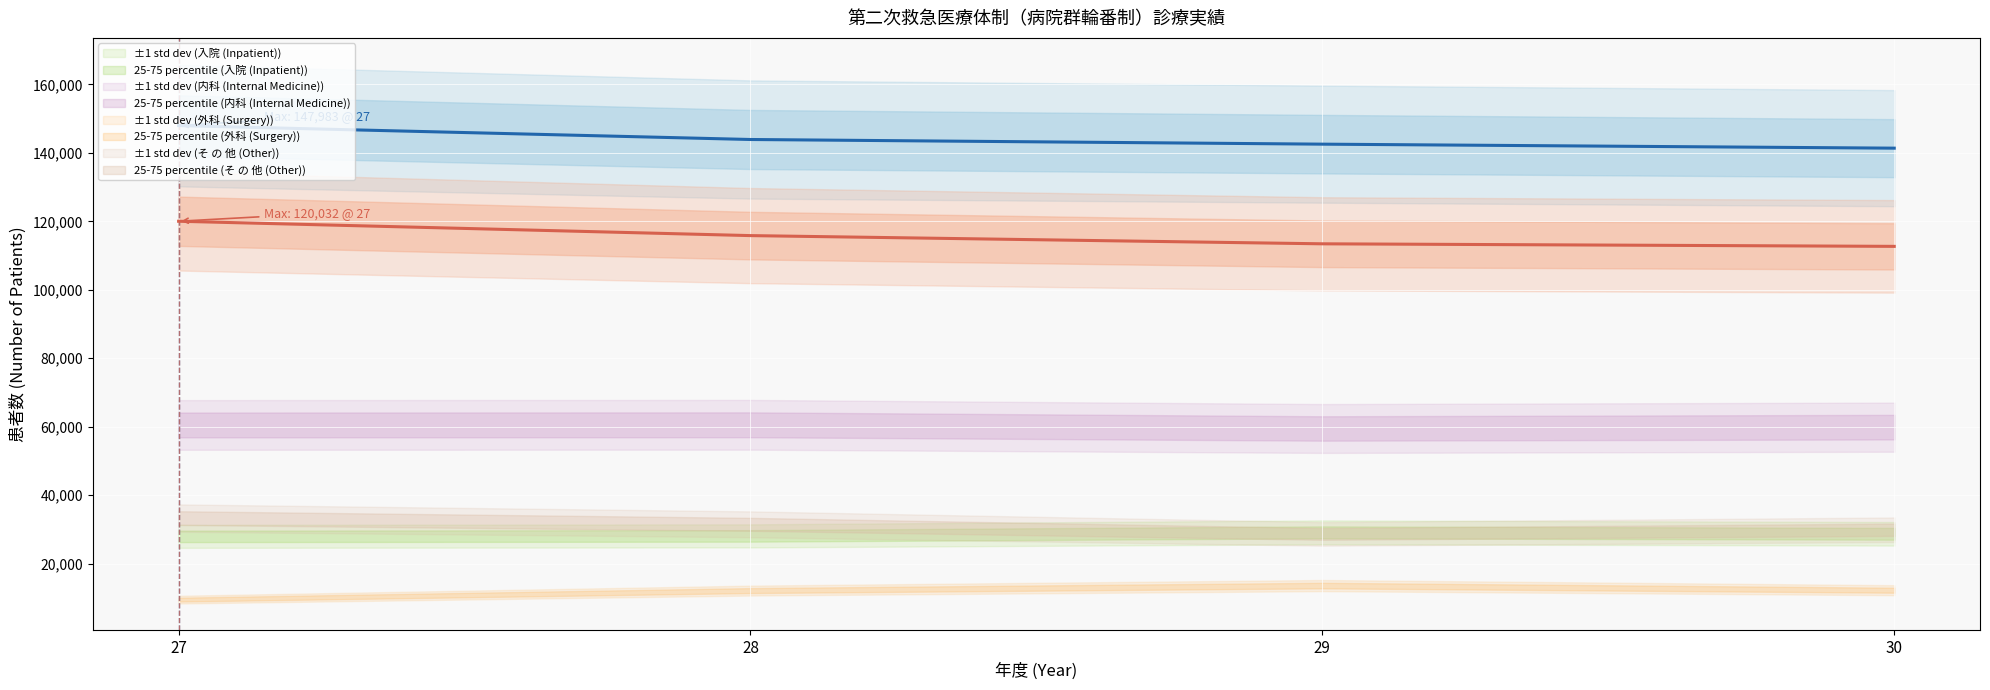

True or false: 取扱患者数 (Total Patients) (mean) and 外来 (Outpatient) (mean) intersect in this chart.

False